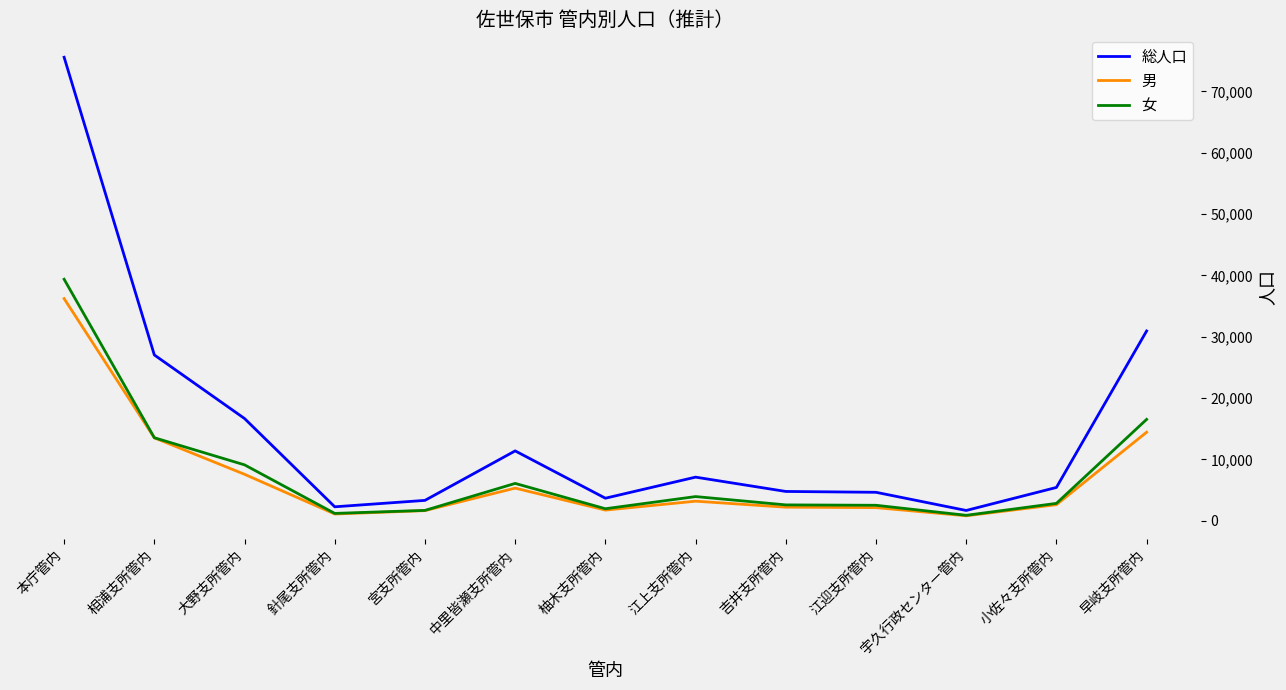

What position from the right is 柚木支所管内?

7